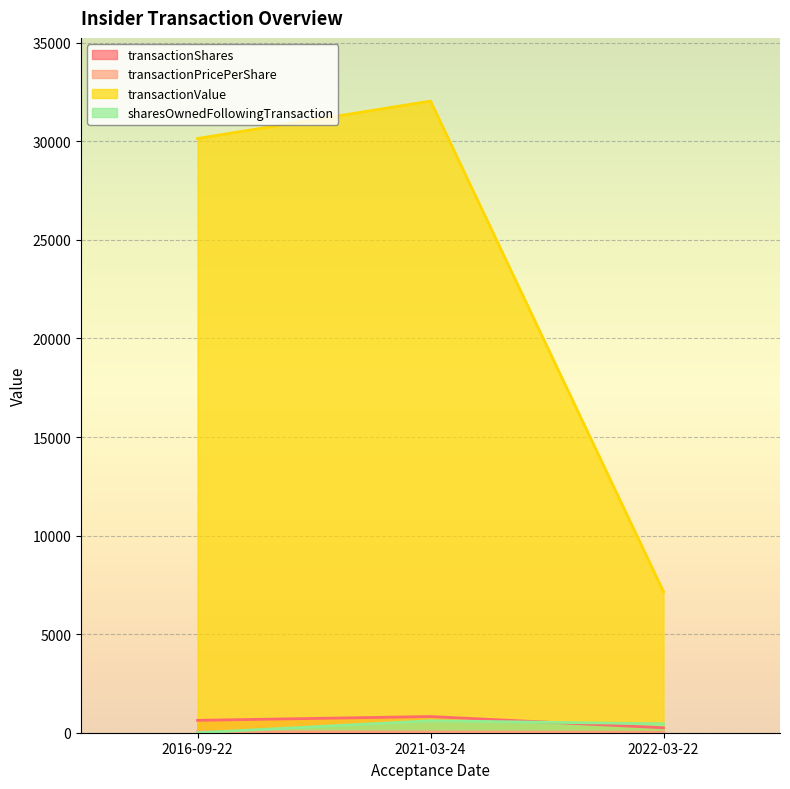

Count the number of categories in the chart.

3